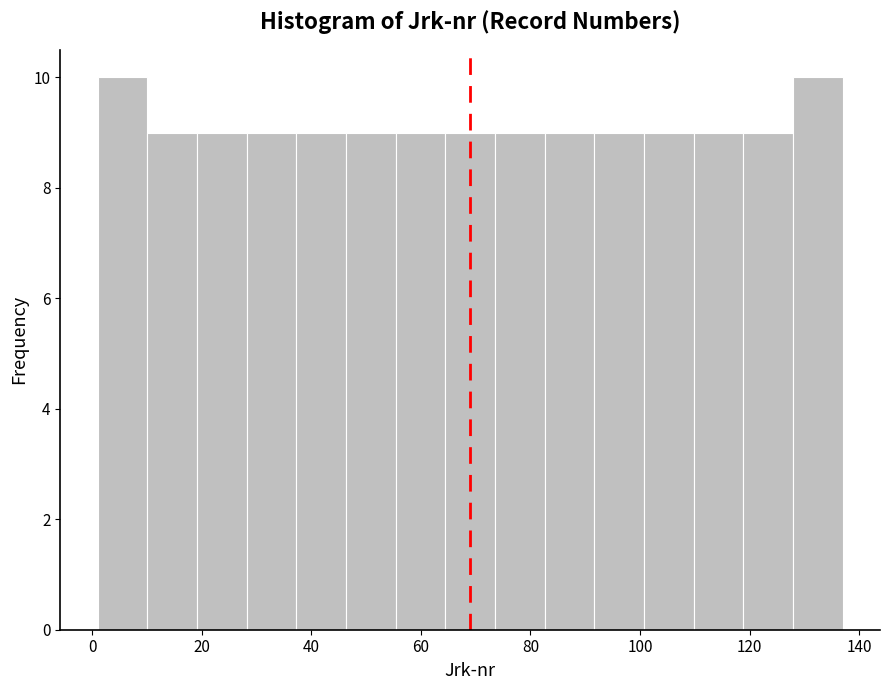

What is the height of the bar covering 100 to 110 on the x-axis? Neither the bar edges nor the heights are printed on the chart, so give them approximately, as read against the axes.

9